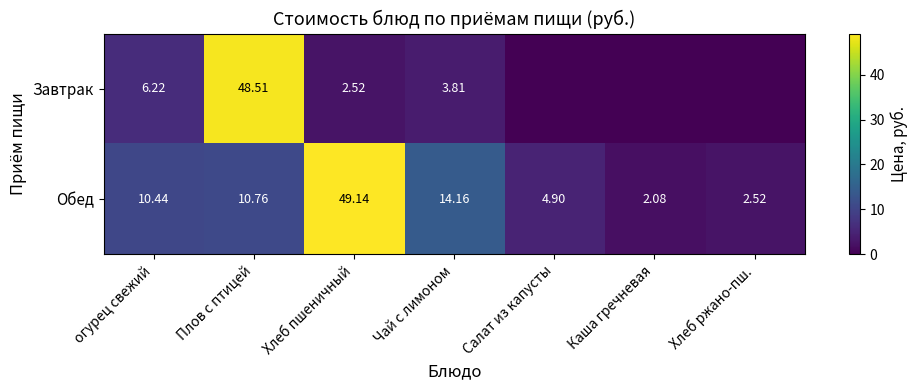

At which label is Обед closest to 25?

Чай с лимоном